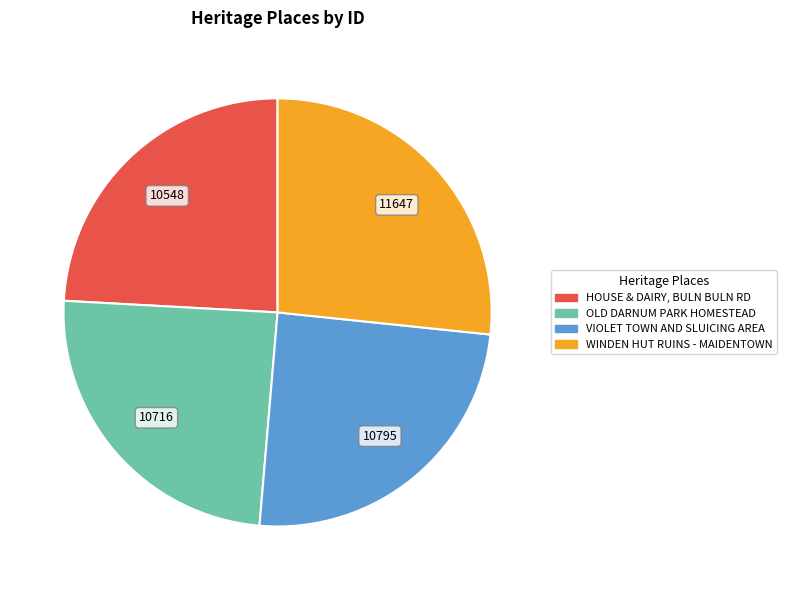

True or false: VIOLET TOWN AND SLUICING AREA accounts for 10% of the total.

False